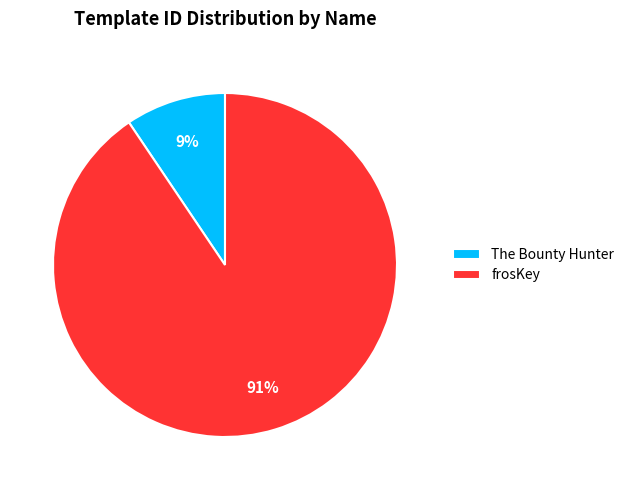

Between frosKey and The Bounty Hunter, which is larger?

frosKey